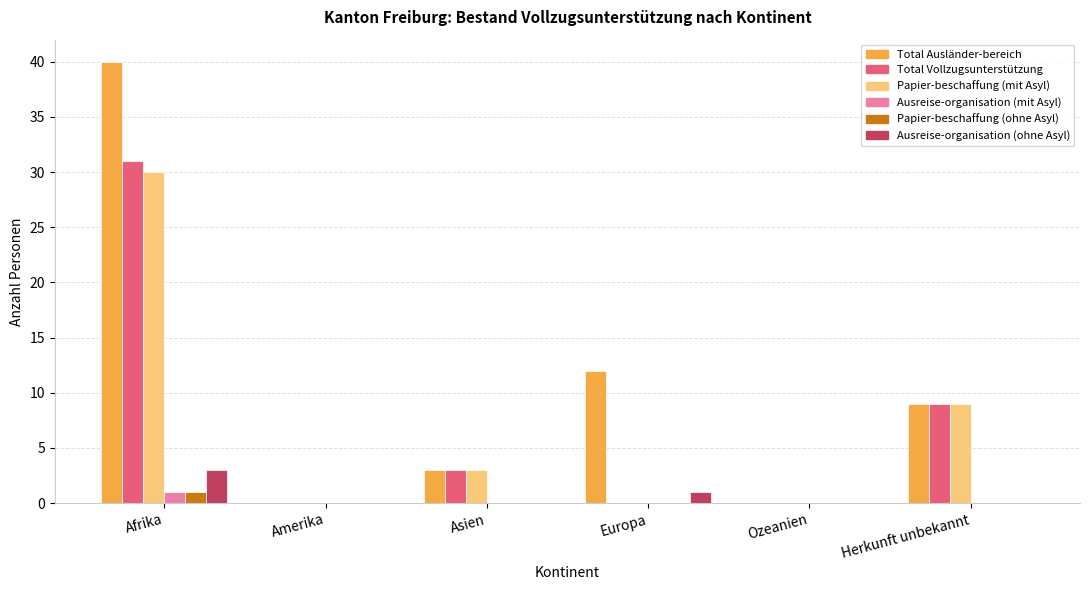

What is the greatest value displayed?

40